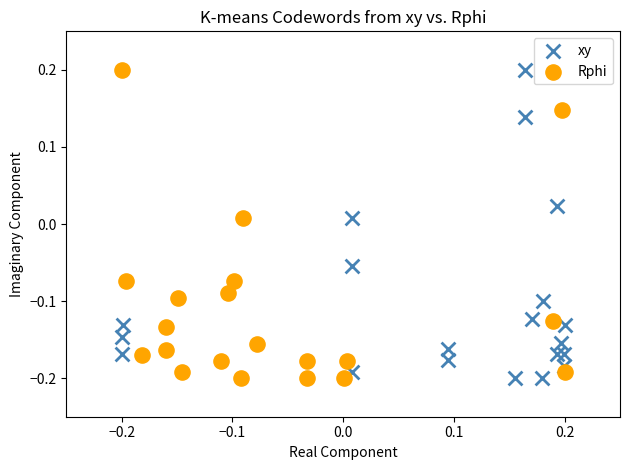

What are all the series names shown in the legend?

xy, Rphi